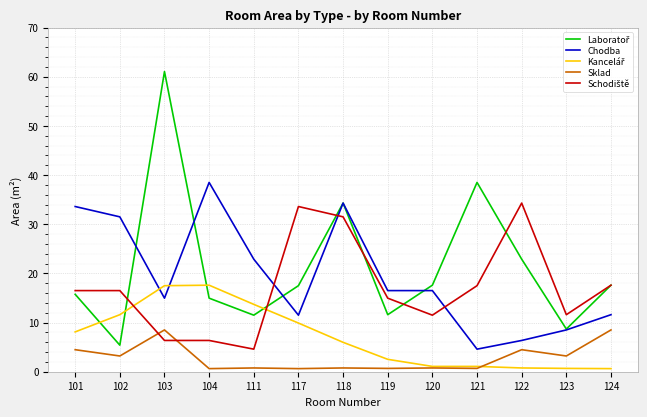

Which label corresponds to the largest value in the chart?

103